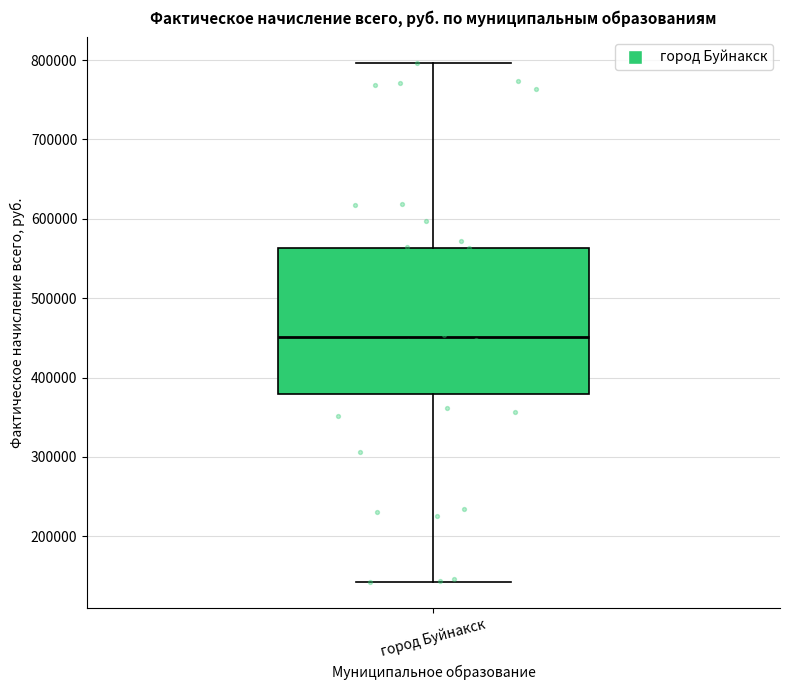

Where is the lower edge of the box for город Буйнакск on the y-axis? The values are not printed on the chart, so give them approximately, as read against the axis.

380000